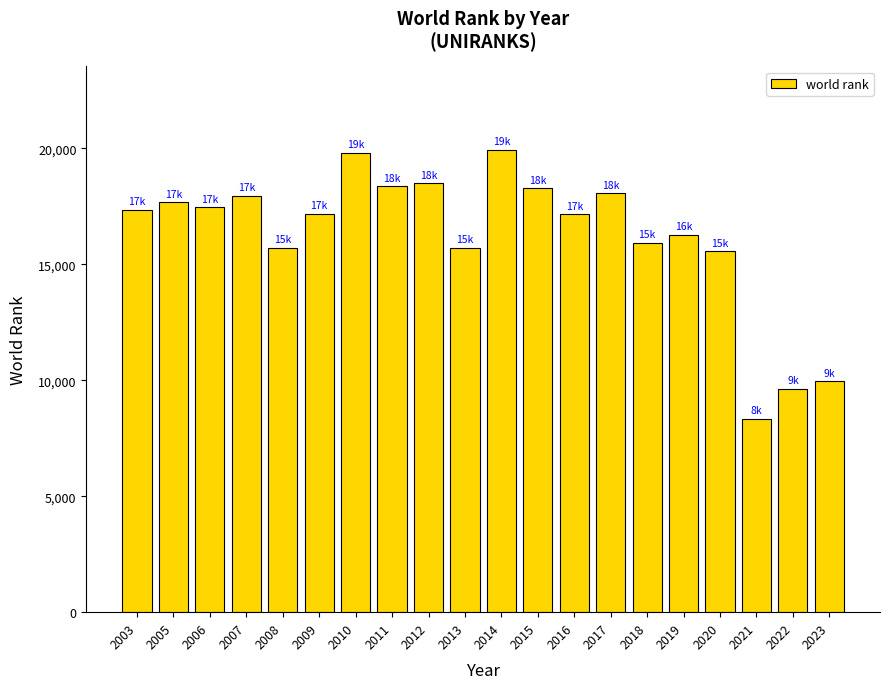

What is the difference between the maximum and minimum values?

11601